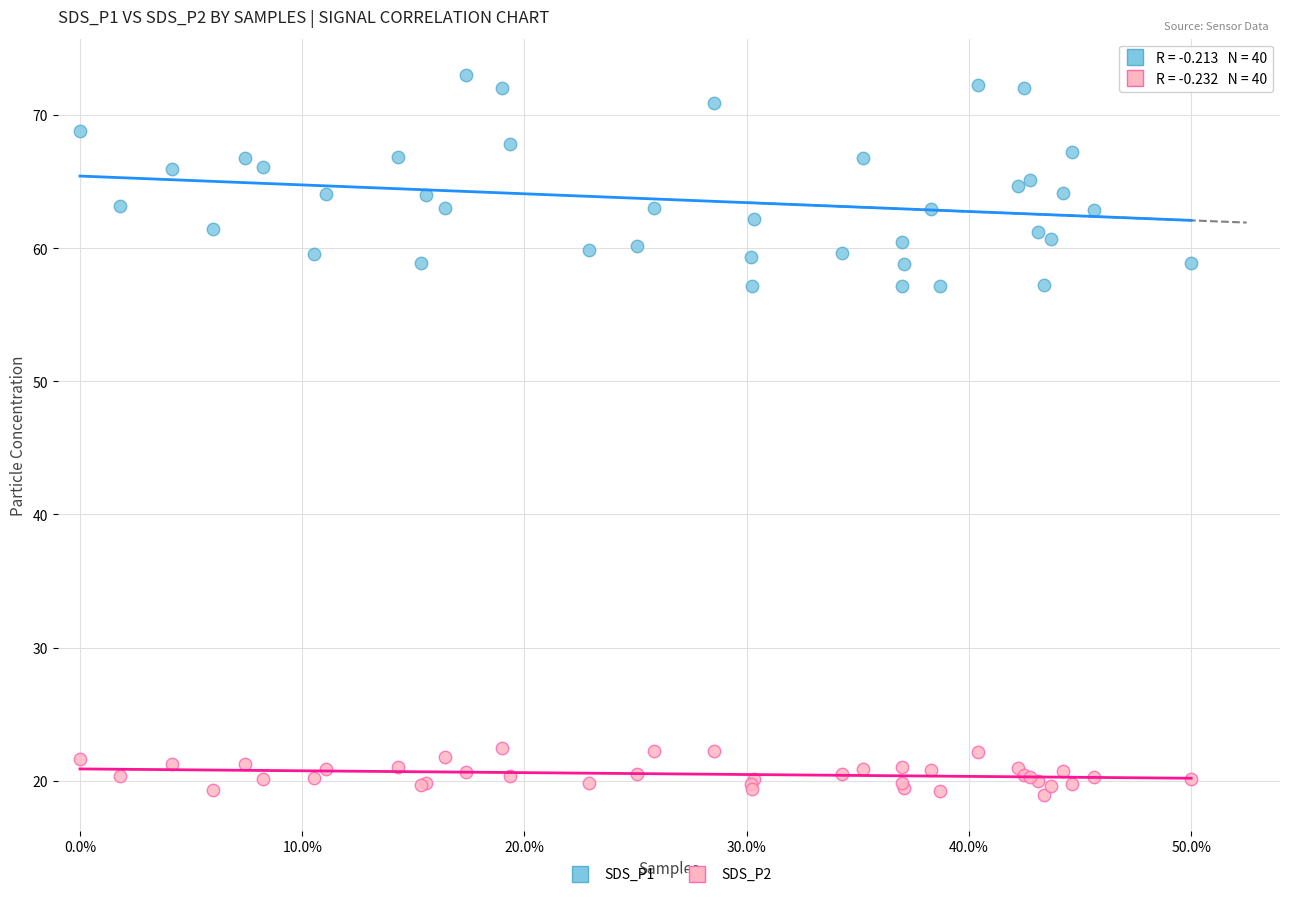

Which series reaches the minimum Y coordinate?

SDS_P2